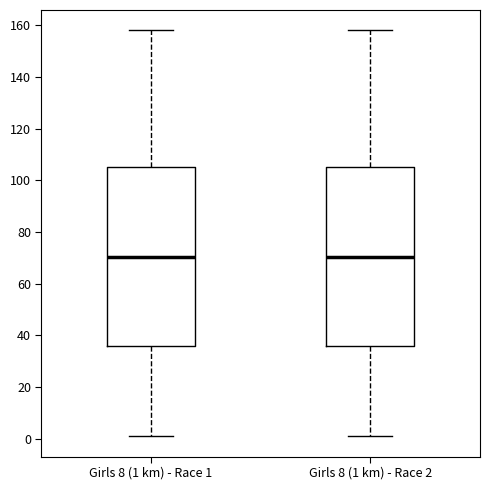

Reading left to right, read every box against the y-axis: the position of its median line, the range the box covers, and the ends of its whiskers. The values are not printed on the chart, so give them approximately, as read against the axis.

Girls 8 (1 km) - Race 1: median 70, box 36 to 106, whiskers 2 to 158
Girls 8 (1 km) - Race 2: median 70, box 36 to 106, whiskers 2 to 158